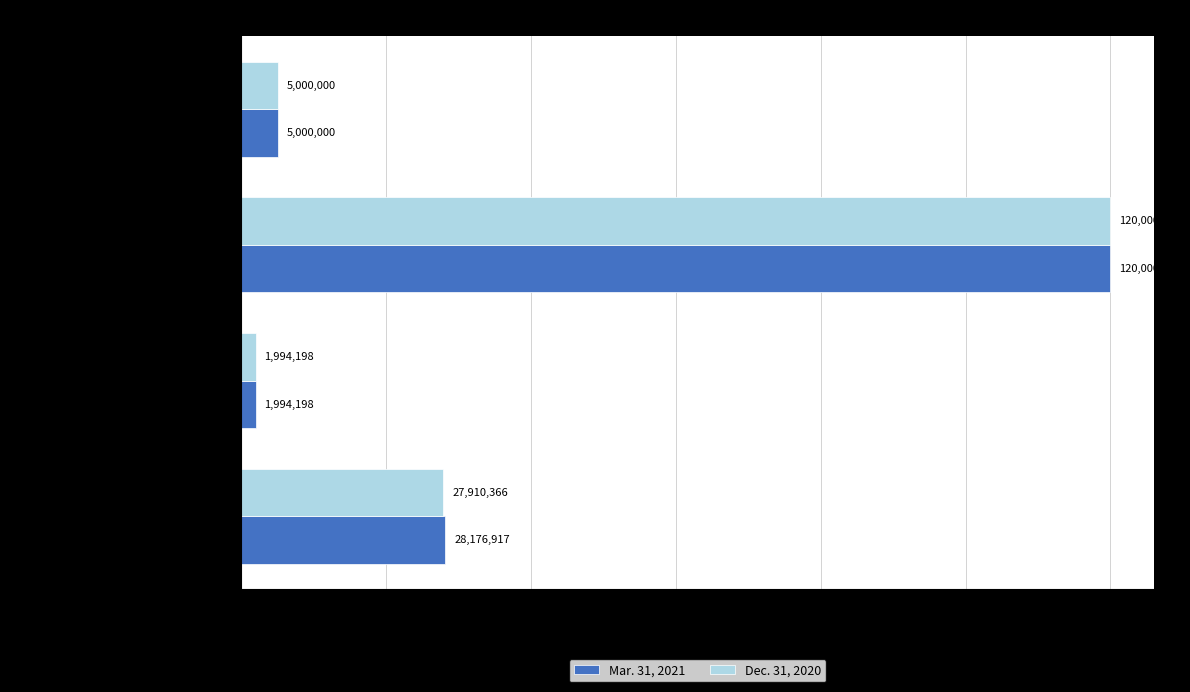

List the series in order of their overall mean, highest first.

Mar. 31, 2021, Dec. 31, 2020